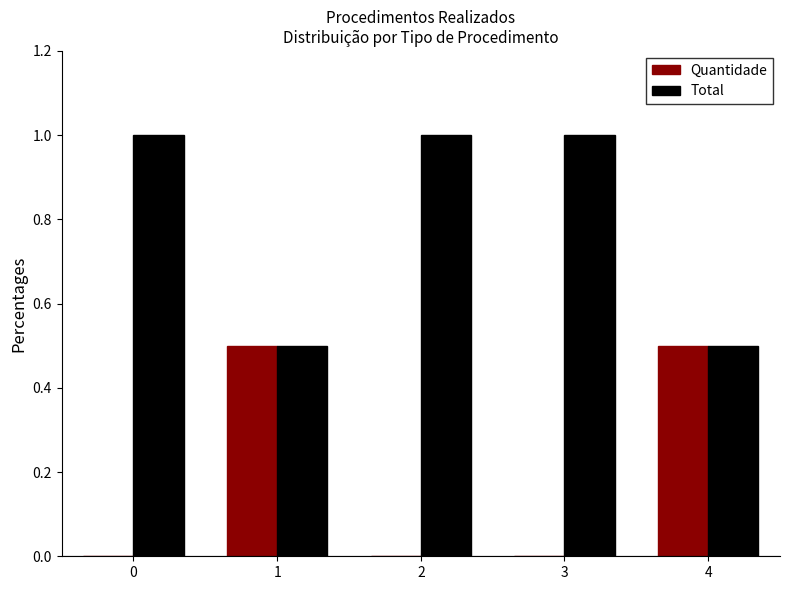

Is it true that Total equals 0.3 at 4?

False